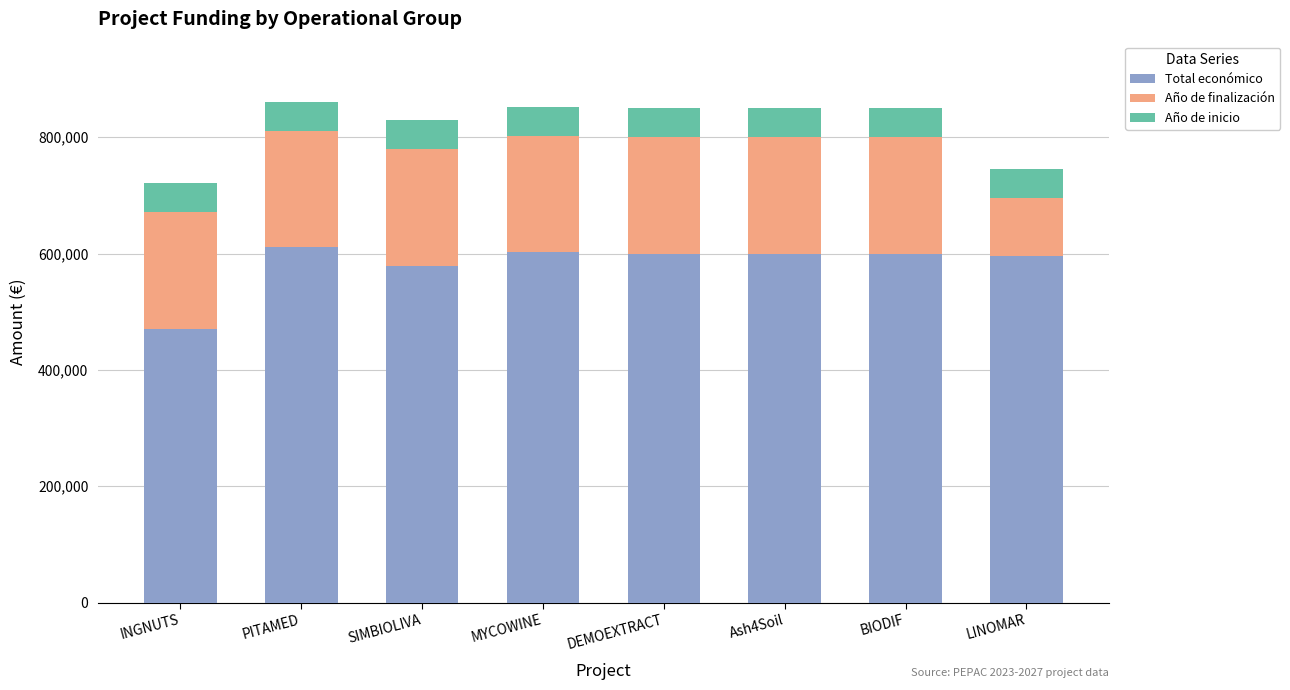

What is the difference between the second highest and minimum values in the Total económico series?

131620.4